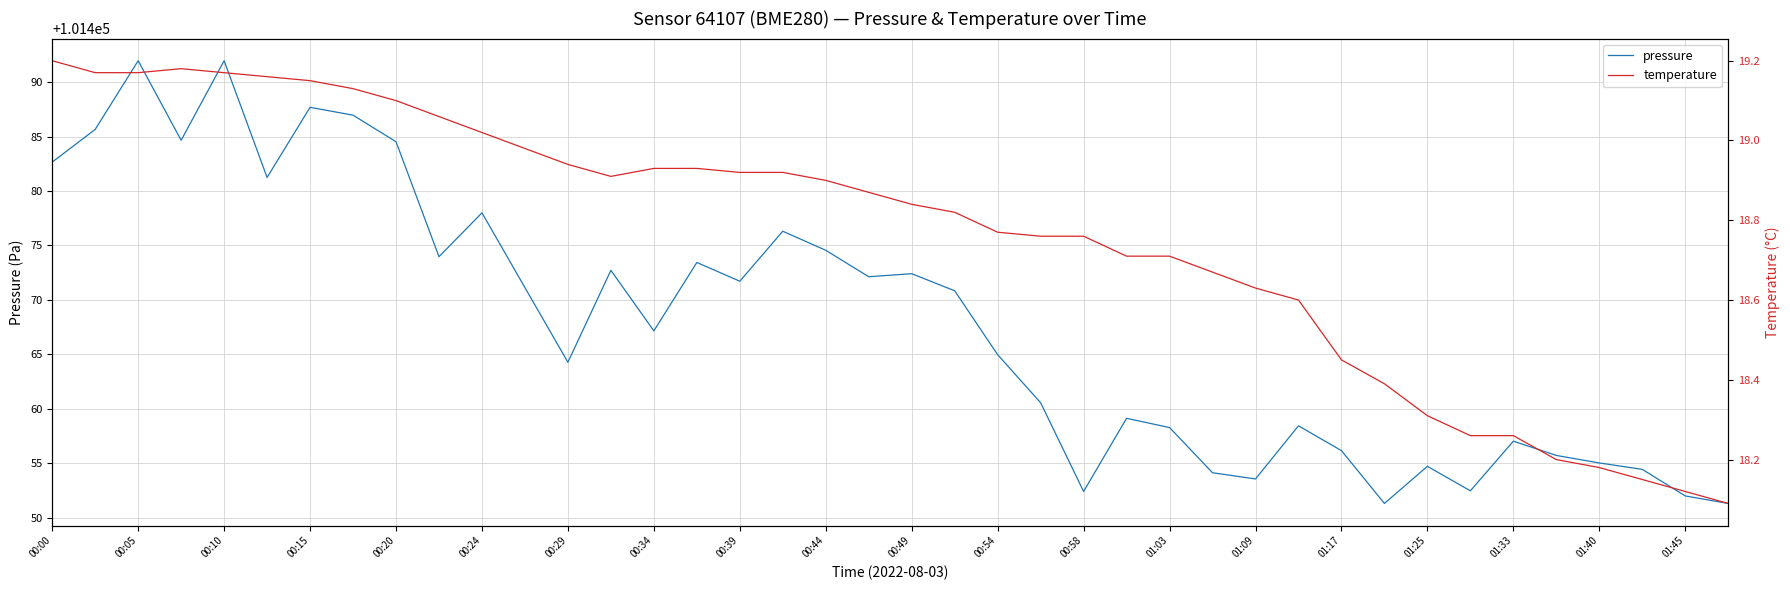

List the series in order of their peak value, highest first.

pressure, temperature